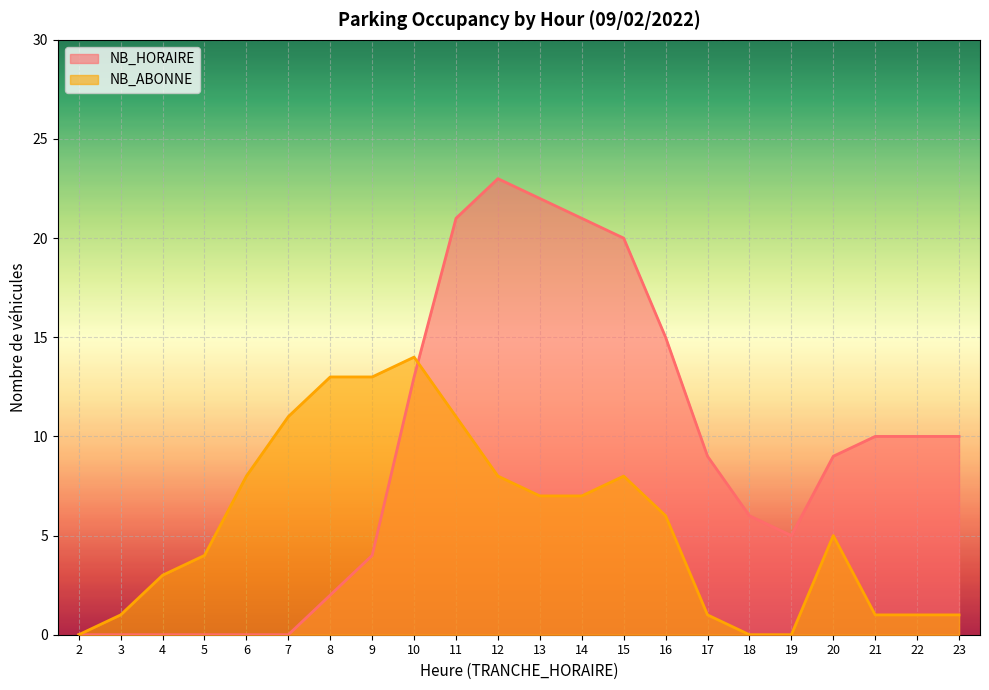

How many values in the NB_ABONNE series are below 6?

11